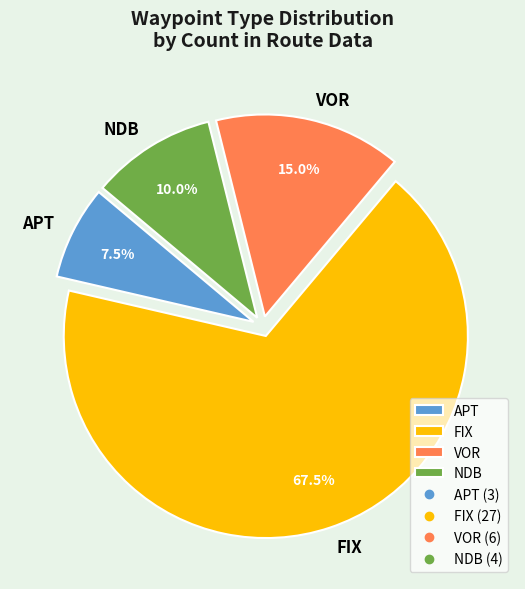

Is there any slice that represents more than half of the pie?

Yes